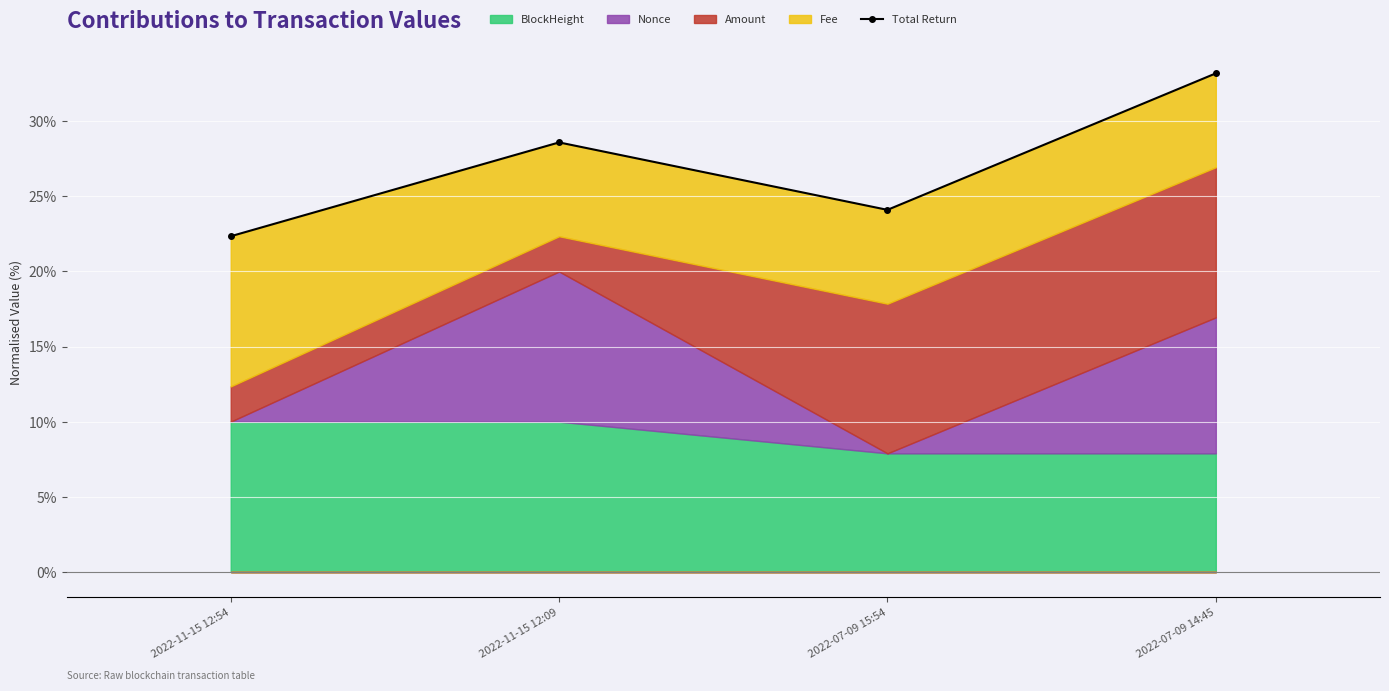

Where is the first local minimum?

2022-07-09 15:54